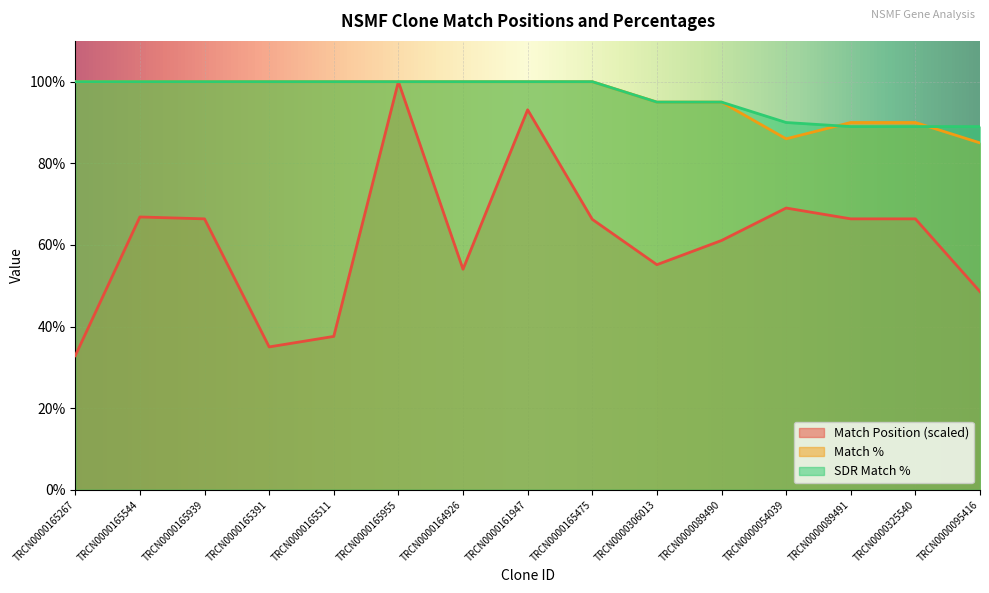

List the labels in order of SDR Match % value, largest first.

TRCN0000165267, TRCN0000165544, TRCN0000165939, TRCN0000165391, TRCN0000165511, TRCN0000165955, TRCN0000164926, TRCN0000161947, TRCN0000165475, TRCN0000306013, TRCN0000089490, TRCN0000054039, TRCN0000089491, TRCN0000325540, TRCN0000095416